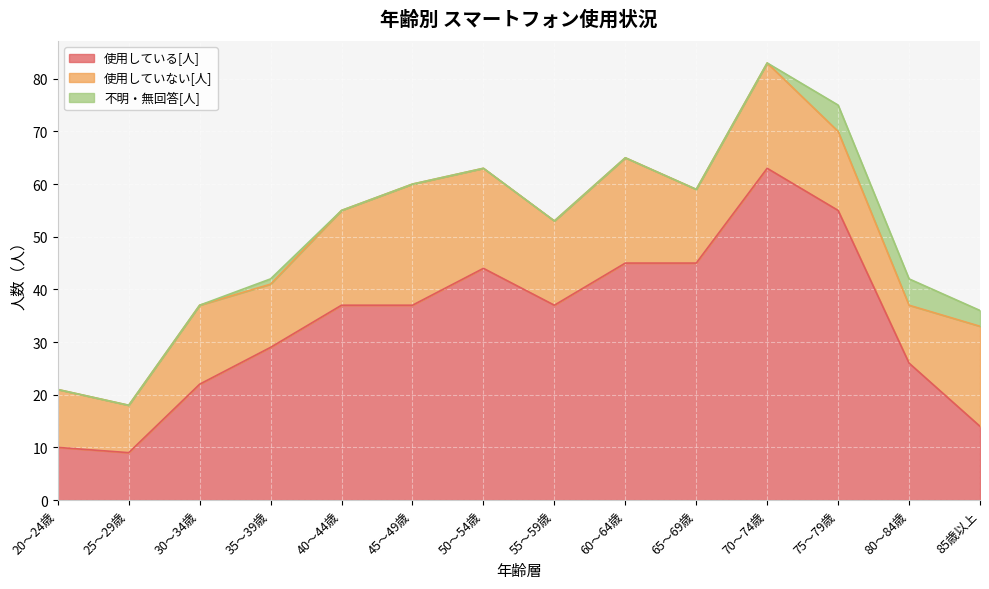

What is the spread (max minus min) of values at 55～59歳?

37